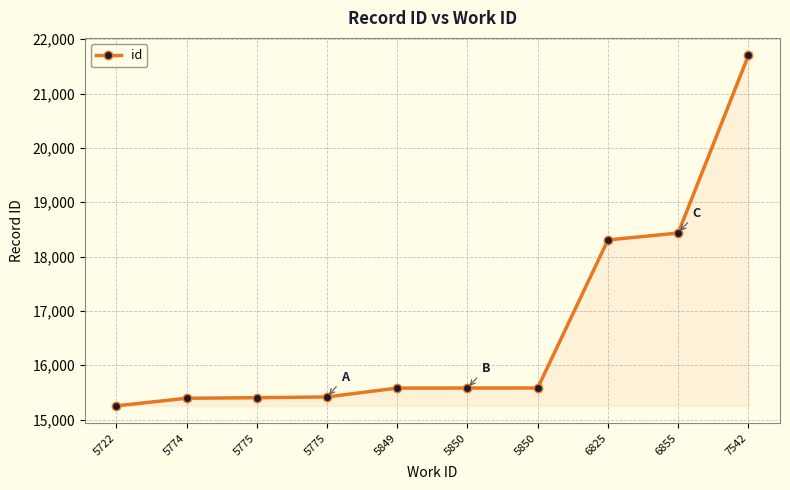

Count the number of data series in this chart.

1